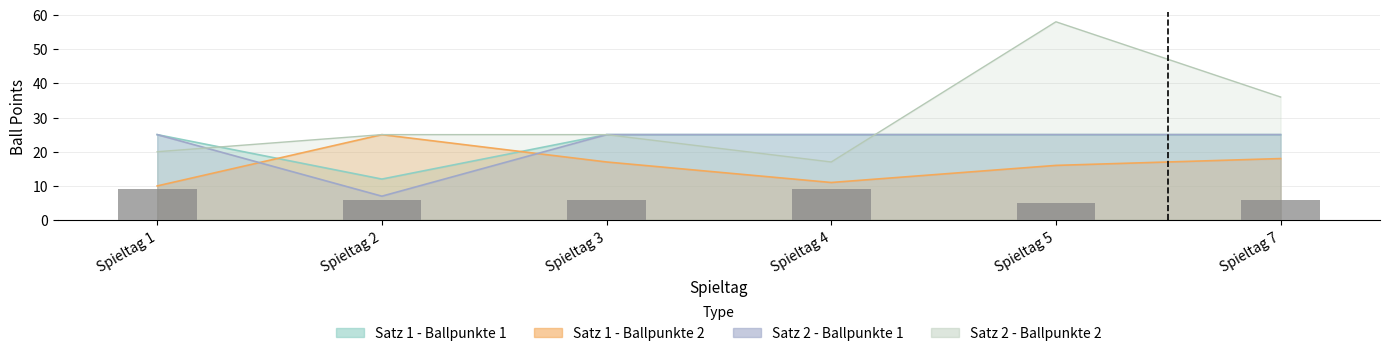

Reading right to left, what are all the values shown in this chart?

Satz 1 - Ballpunkte 1: Spieltag 7=25	Spieltag 5=25	Spieltag 4=25	Spieltag 3=25	Spieltag 2=12	Spieltag 1=25
Satz 1 - Ballpunkte 2: Spieltag 7=18	Spieltag 5=16	Spieltag 4=11	Spieltag 3=17	Spieltag 2=25	Spieltag 1=10
Satz 2 - Ballpunkte 1: Spieltag 7=25	Spieltag 5=25	Spieltag 4=25	Spieltag 3=25	Spieltag 2=7	Spieltag 1=25
Satz 2 - Ballpunkte 2: Spieltag 7=36	Spieltag 5=58	Spieltag 4=17	Spieltag 3=25	Spieltag 2=25	Spieltag 1=20